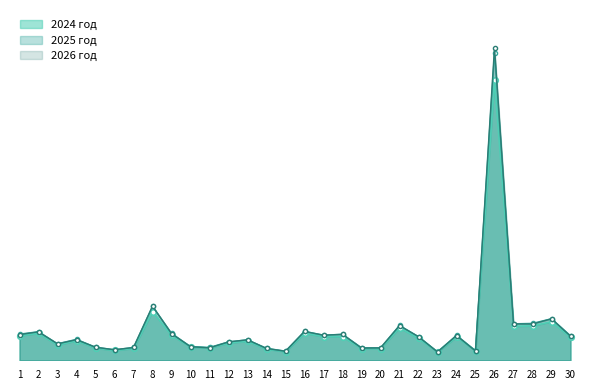

The 2024 год series shows 193811200.0 at 5. True or false?

True